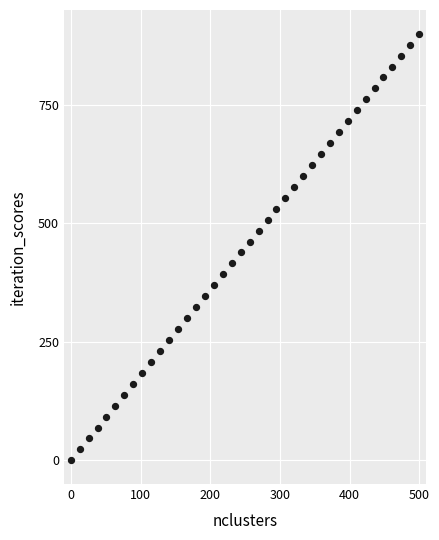

What is the range of X values (max minus min)?

500.0